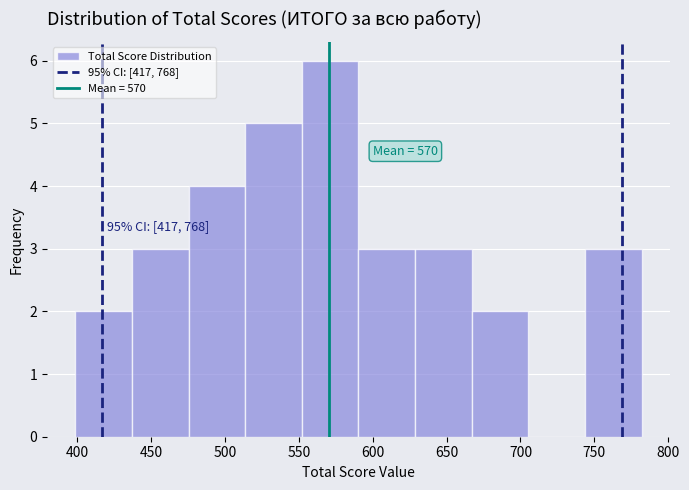

Over which range of the x-axis is the bar tallest?

550 to 590